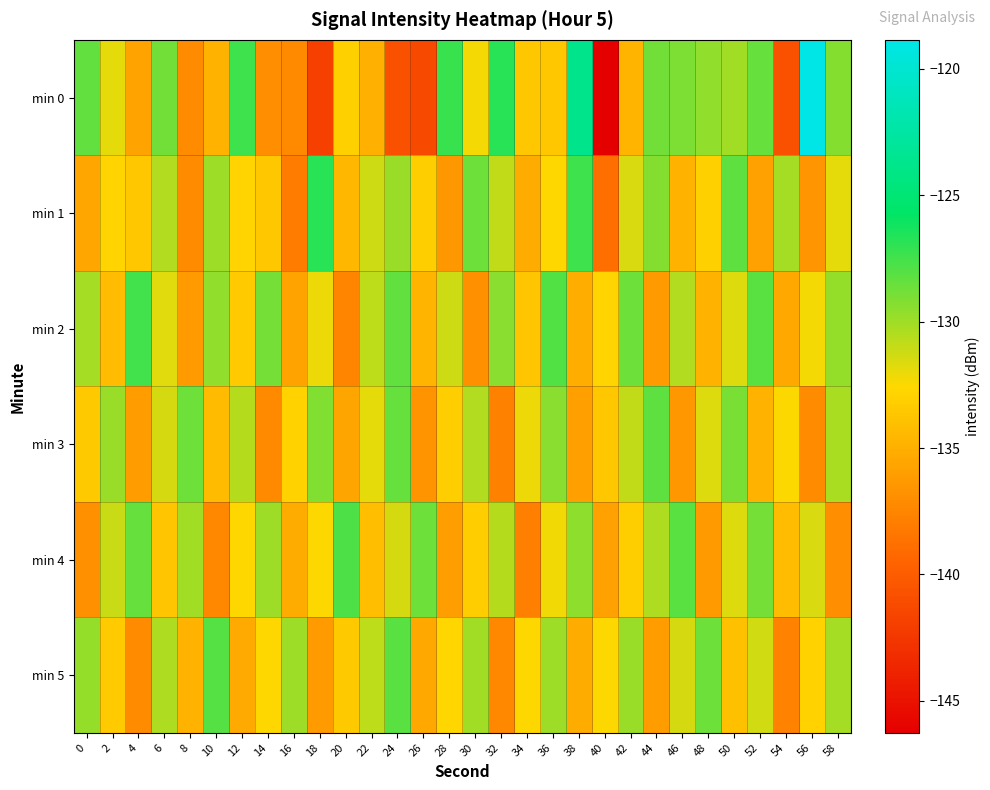

Reading left to right, what are all the values shown in this chart?

min 0: 0=-128.4	2=-131.9	4=-135.7	6=-128.8	8=-137.1	10=-134.9	12=-127.4	14=-136.9	16=-137.2	18=-141.9	20=-133.1	22=-135.0	24=-140.7	26=-141.3	28=-127.3	30=-132.3	32=-126.8	34=-133.6	36=-133.6	38=-123.7	40=-146.3	42=-134.6	44=-128.8	46=-129.1	48=-129.6	50=-130.1	52=-128.5	54=-140.8	56=-118.9	58=-129.3
min 1: 0=-135.5	2=-132.8	4=-133.5	6=-130.5	8=-137.1	10=-130.0	12=-132.8	14=-133.5	16=-138.1	18=-126.9	20=-134.5	22=-131.2	24=-129.8	26=-133.1	28=-136.4	30=-128.7	32=-130.9	34=-135.2	36=-132.6	38=-127.4	40=-138.8	42=-131.5	44=-129.3	46=-134.7	48=-133.0	50=-128.2	52=-135.8	54=-130.1	56=-136.6	58=-131.9
min 2: 0=-130.1	2=-134.2	4=-127.5	6=-131.8	8=-136.3	10=-129.6	12=-133.4	14=-128.9	16=-135.7	18=-132.1	20=-137.5	22=-130.8	24=-128.3	26=-134.6	28=-131.2	30=-136.8	32=-129.4	34=-133.7	36=-127.9	38=-135.1	40=-132.8	42=-128.6	44=-136.2	46=-130.5	48=-134.9	50=-131.6	52=-128.1	54=-135.4	56=-132.3	58=-129.7
min 3: 0=-133.5	2=-129.8	4=-136.1	6=-131.4	8=-128.7	10=-134.3	12=-130.6	14=-137.2	16=-132.9	18=-129.2	20=-135.6	22=-131.9	24=-128.4	26=-136.7	28=-133.2	30=-130.5	32=-137.8	34=-132.1	36=-129.4	38=-135.9	40=-133.6	42=-130.9	44=-128.2	46=-136.4	48=-131.7	50=-129.0	52=-134.8	54=-132.5	56=-137.1	58=-130.3
min 4: 0=-136.8	2=-131.1	4=-128.4	6=-133.7	8=-130.0	10=-137.3	12=-132.6	14=-129.9	16=-135.2	18=-132.5	20=-127.8	22=-134.1	24=-131.4	26=-128.7	28=-136.0	30=-133.3	32=-130.6	34=-137.9	36=-132.2	38=-129.5	40=-135.8	42=-133.1	44=-130.4	46=-128.1	48=-136.3	50=-131.6	52=-128.9	54=-134.2	56=-131.5	58=-137.0
min 5: 0=-129.7	2=-133.4	4=-137.1	6=-130.4	8=-134.7	10=-128.0	12=-135.3	14=-132.6	16=-129.9	18=-136.2	20=-133.5	22=-130.8	24=-128.1	26=-135.4	28=-132.7	30=-130.0	32=-137.3	34=-132.6	36=-129.9	38=-135.2	40=-132.5	42=-129.8	44=-136.1	46=-131.4	48=-128.7	50=-134.0	52=-131.3	54=-137.6	56=-132.9	58=-130.2